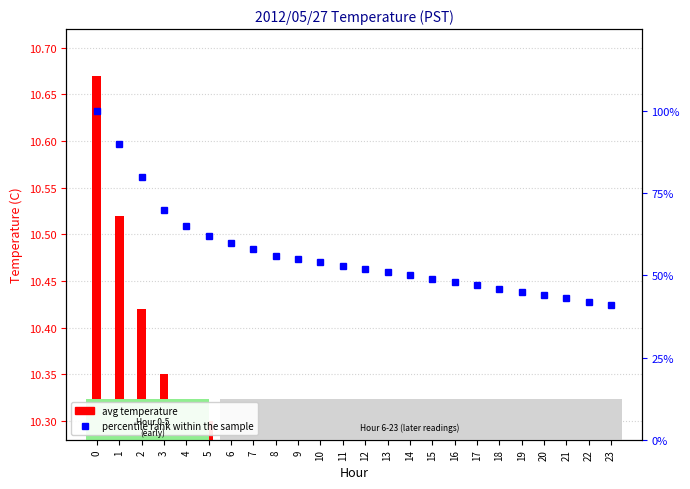

What is the average value of the avg temperature series?

10.3